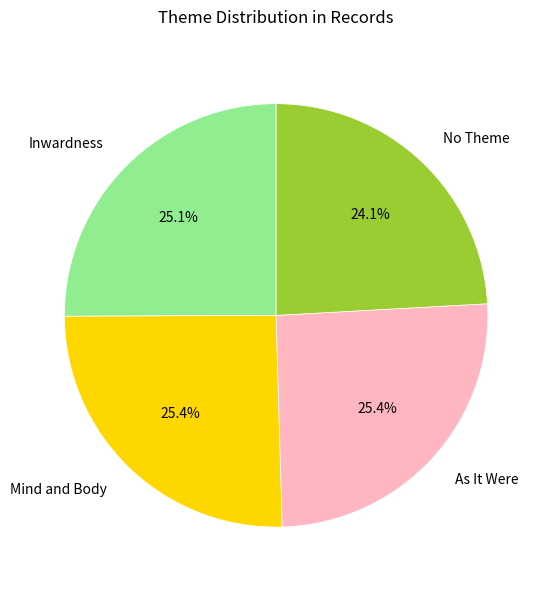

To the nearest percent, what is the average slice percentage?

25%